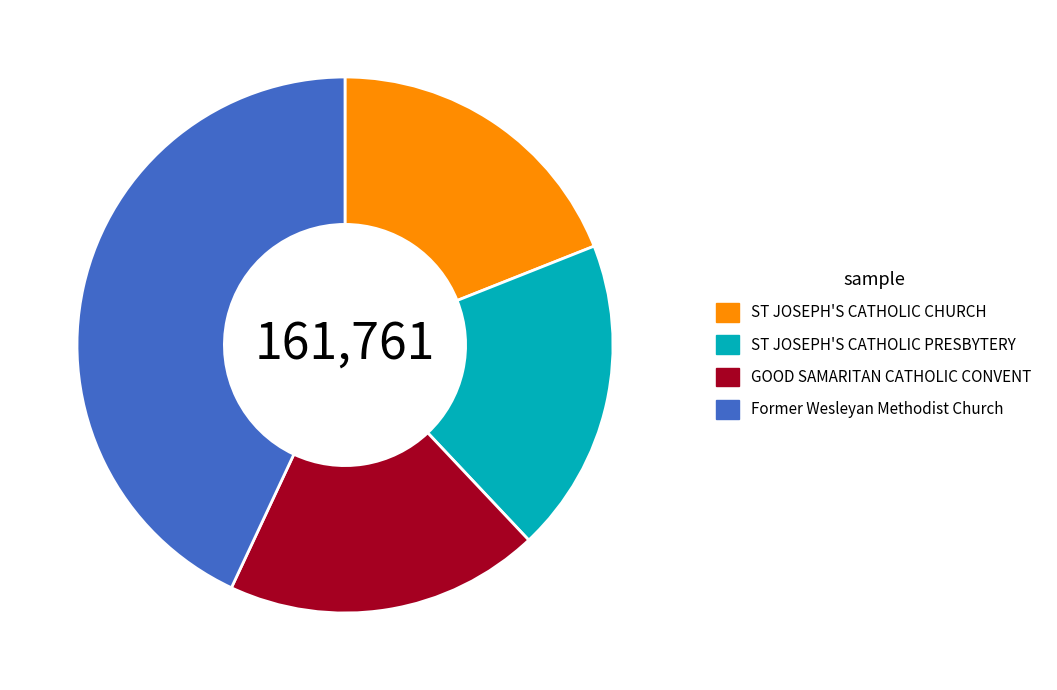

Which slice is the largest?

Former Wesleyan Methodist Church